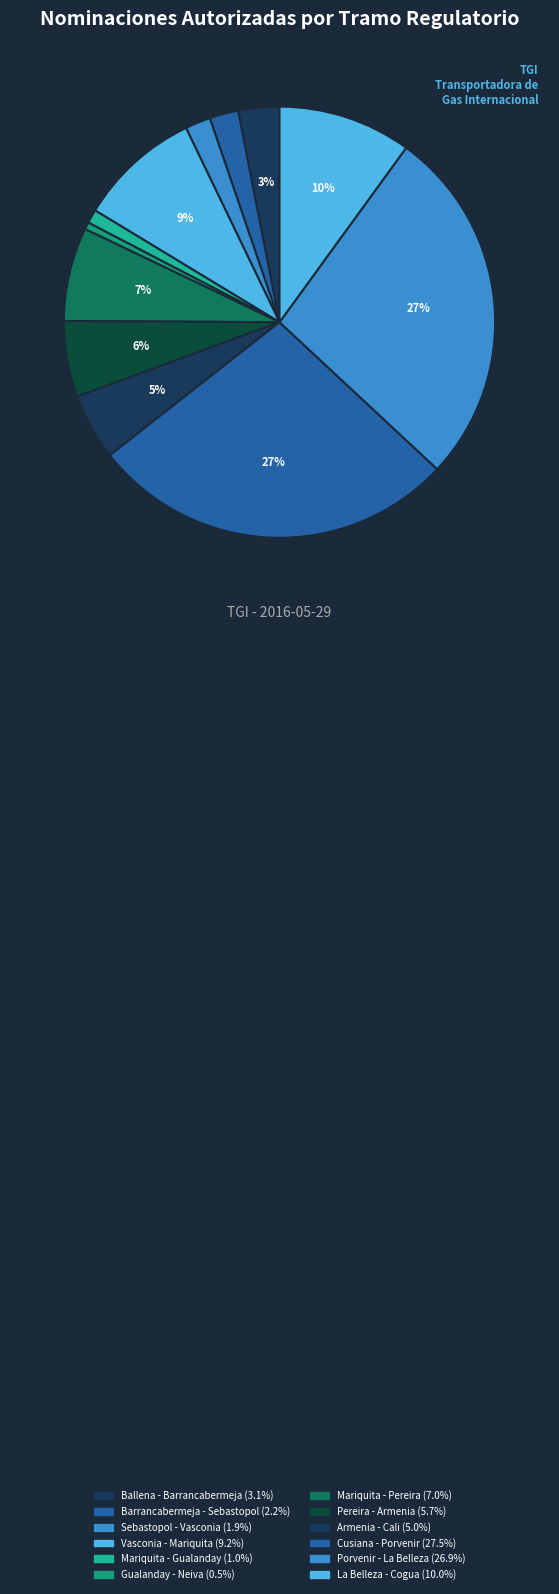

Is the sum of Vasconia - Mariquita and Pereira - Armenia greater than half?

No